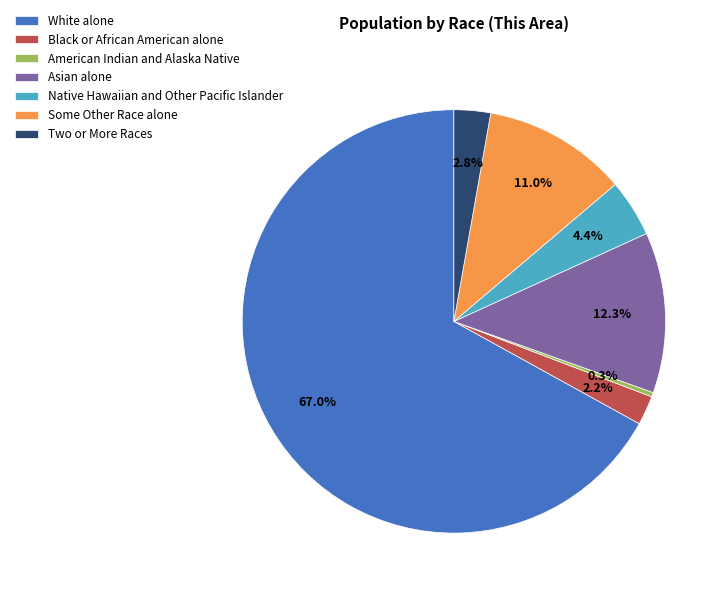

What is the largest slice in the pie chart?

White alone